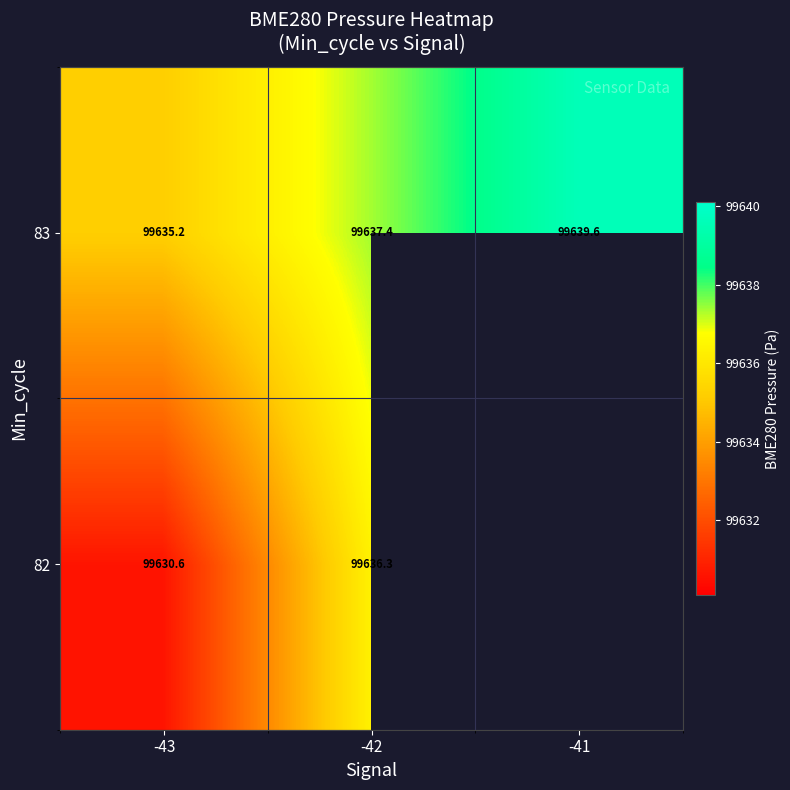

Is the value of 82 at -42 greater than the value of 83 at -42?

No